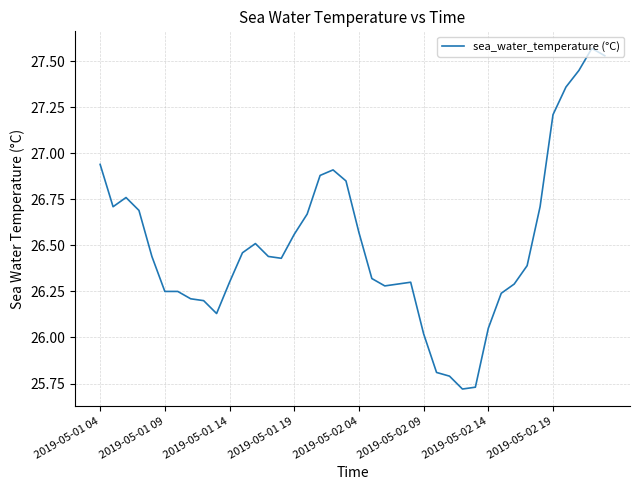

At which category does the chart reach its peak across all series?

38